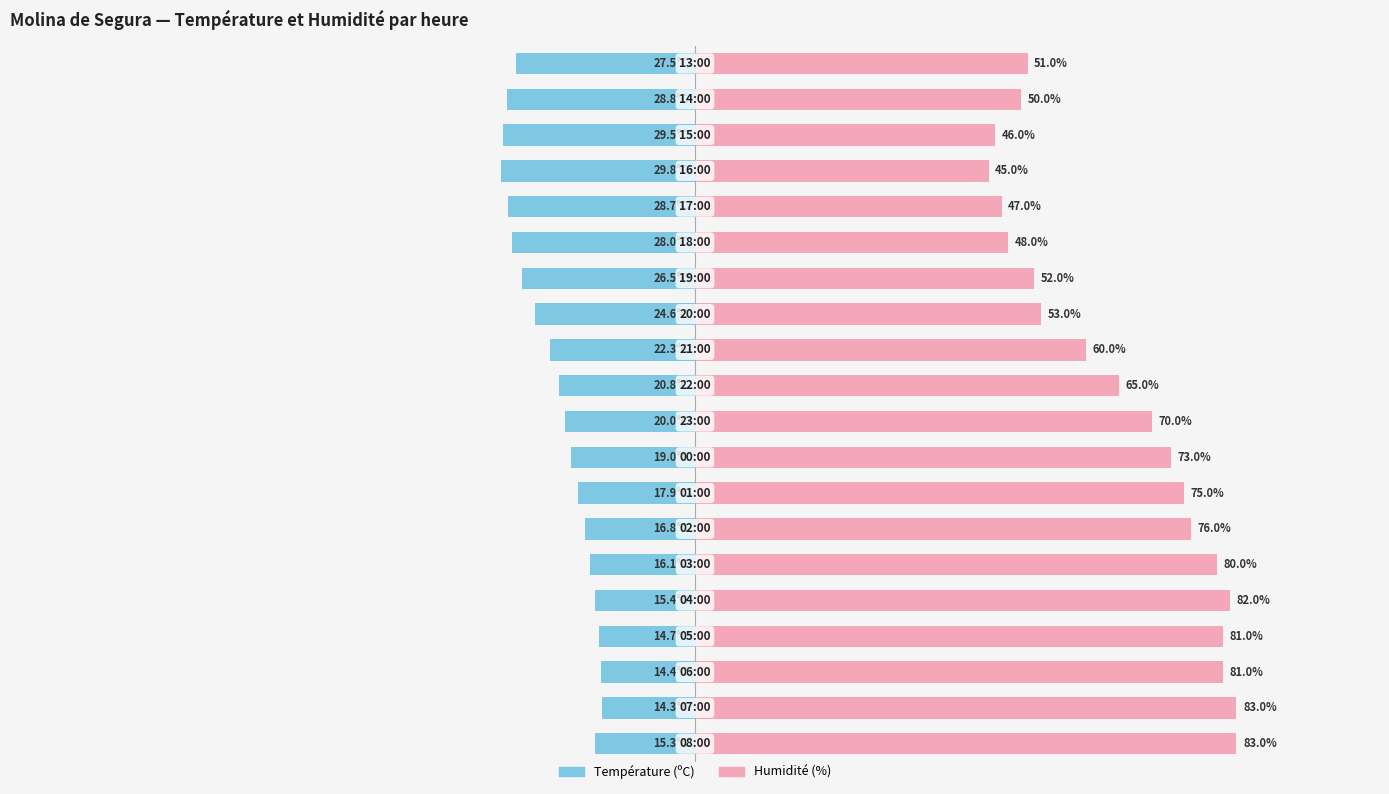

What is the sum of all Humidité (%) values?

1301.0